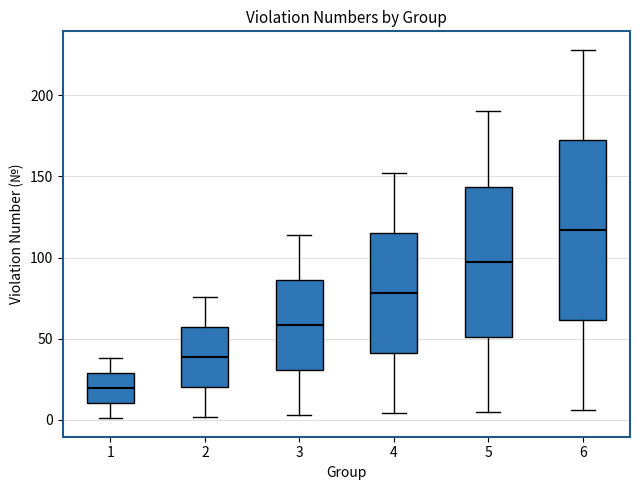

Where does the lower whisker of the box at x = 3 end on the y-axis? The values are not printed on the chart, so give them approximately, as read against the axis.

5